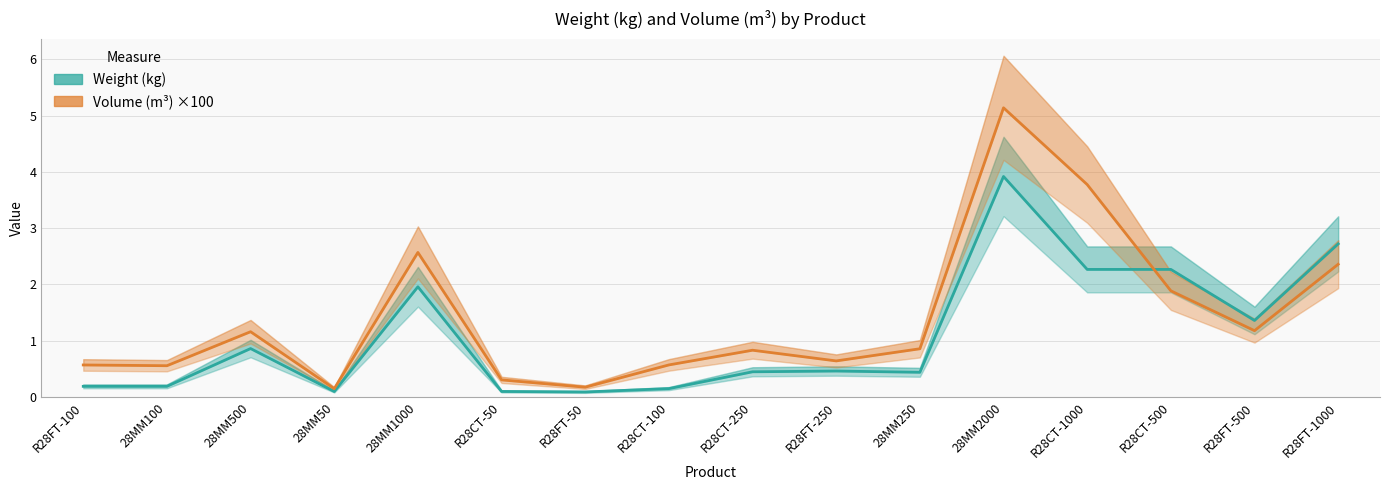

Which series has the largest range (max minus min)?

Volume (m³) ×100